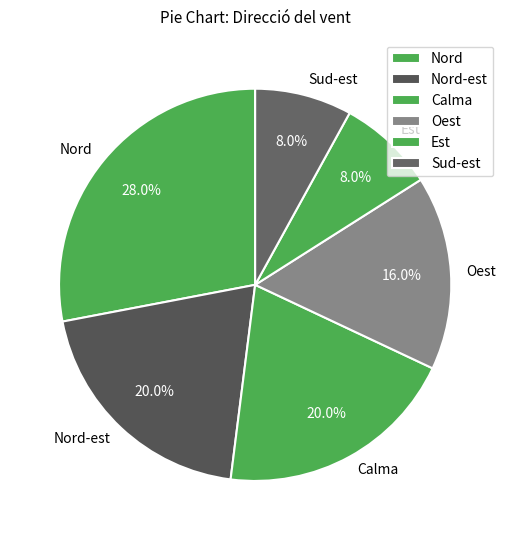

Count the number of slices in the pie.

6